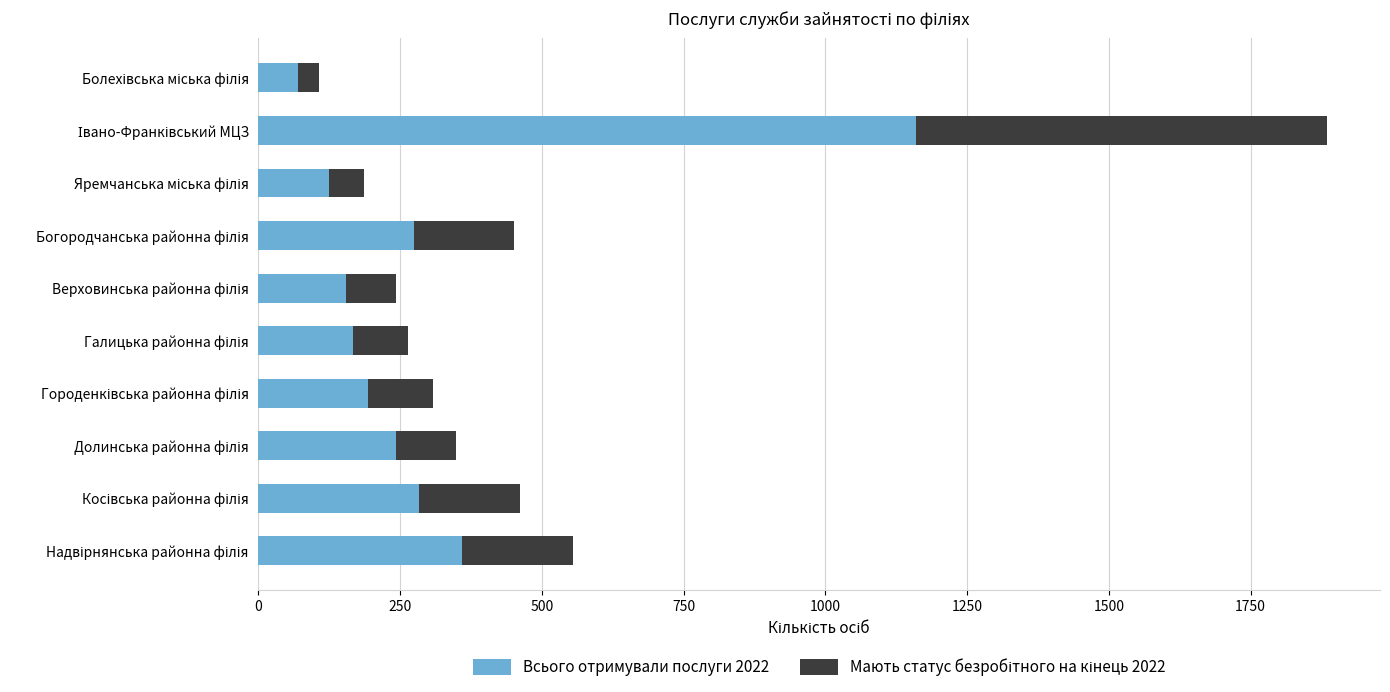

What is the lowest value of the Всього отримували послуги 2022 series?

70